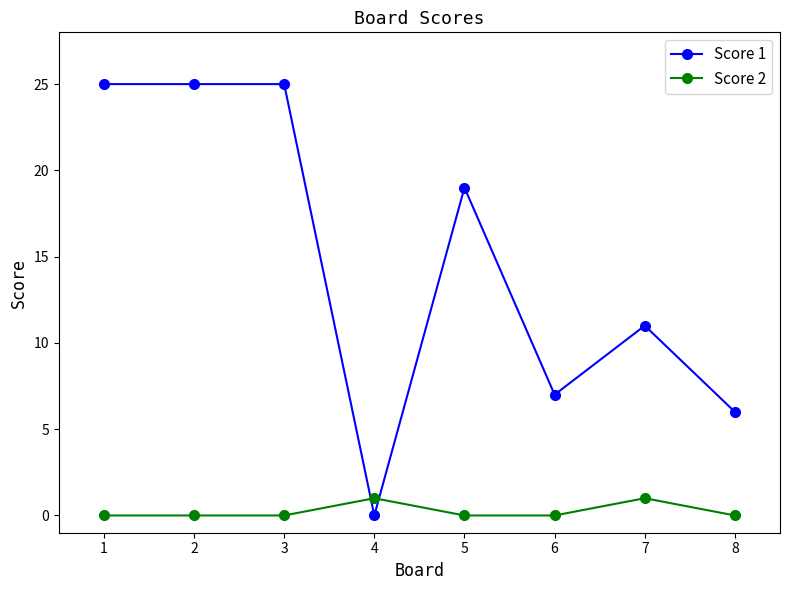

List the series in order of their overall mean, lowest first.

Score 2, Score 1